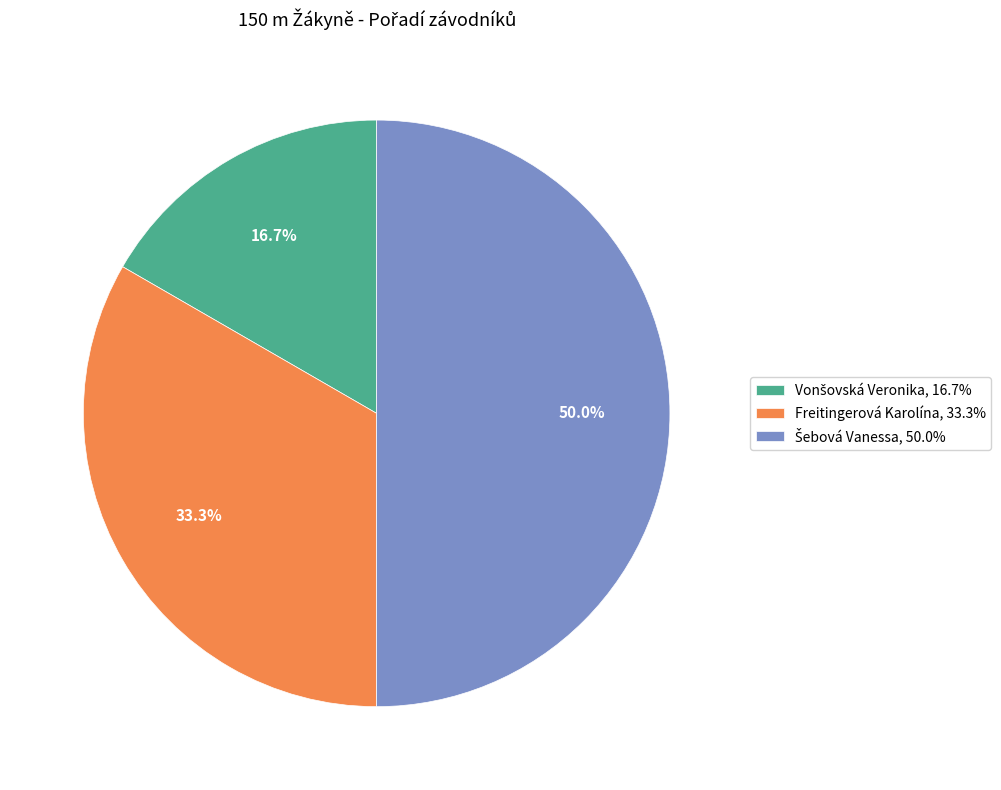

What percentage is NOT represented by Freitingerová Karolína, 33.3%?

66.7%